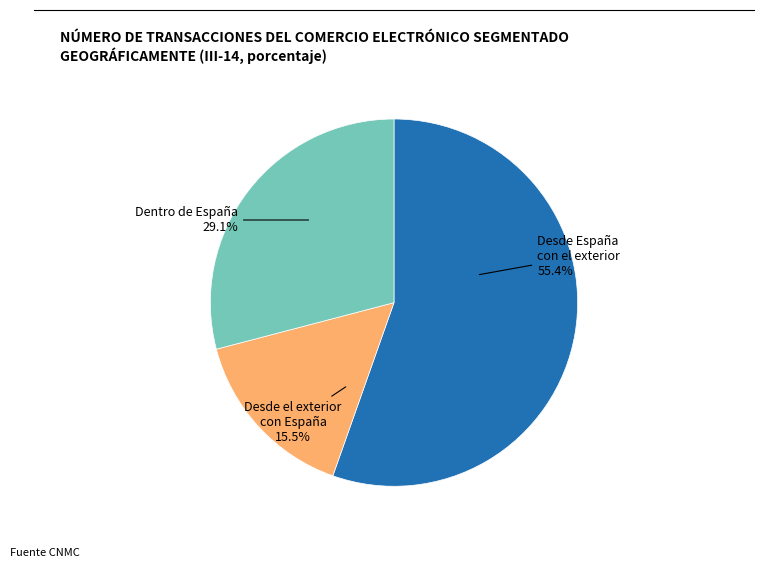

Which category has the biggest portion of the pie?

Desde España con el exterior